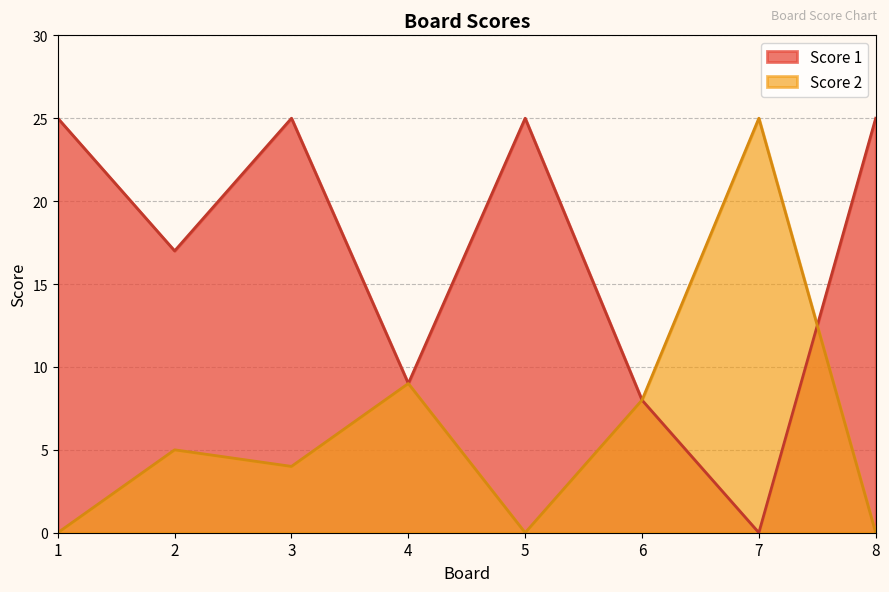

How many data points in Score 2 are less than 5?

4